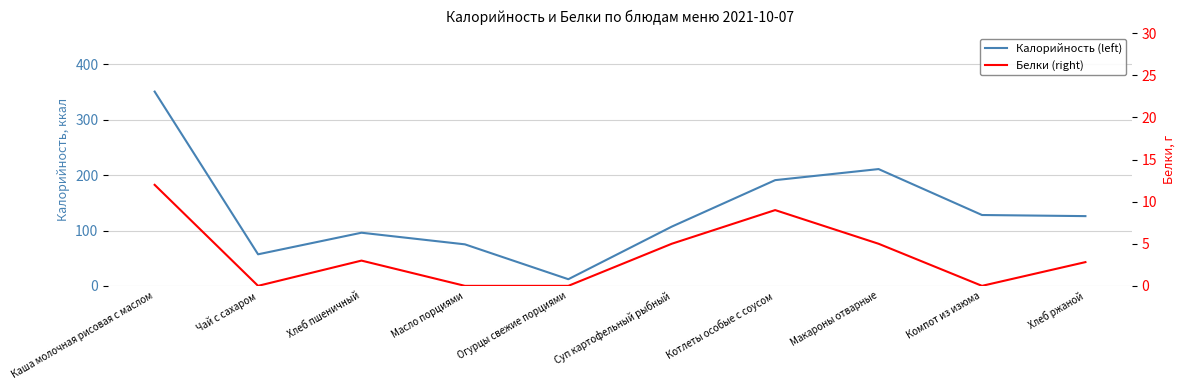

Count the number of categories in the chart.

10